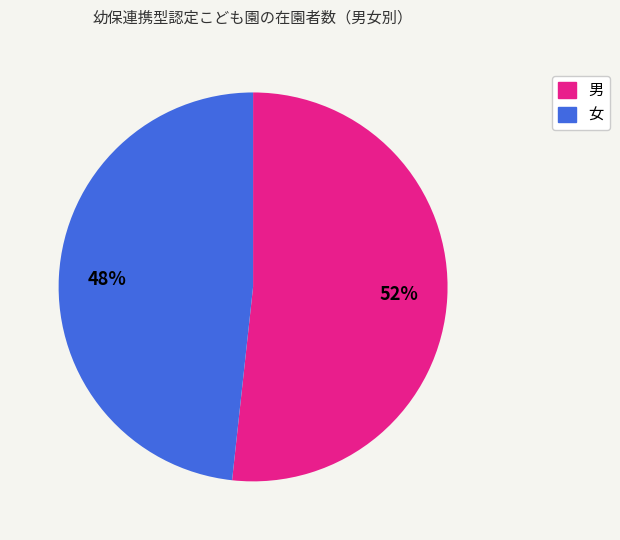

Count the number of slices in the pie.

2